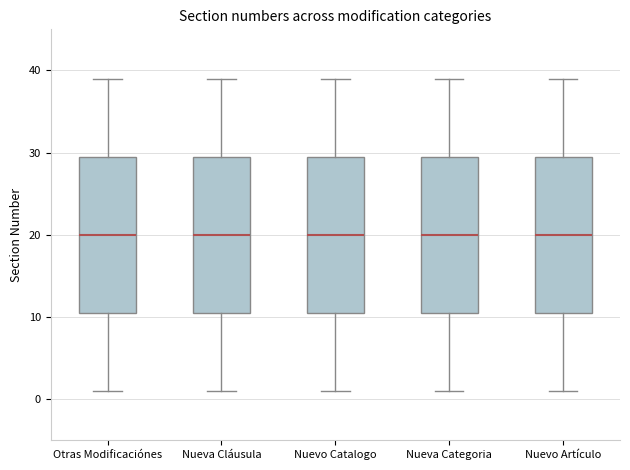

Where is the lower edge of the box for Nueva Cláusula on the y-axis? The values are not printed on the chart, so give them approximately, as read against the axis.

11